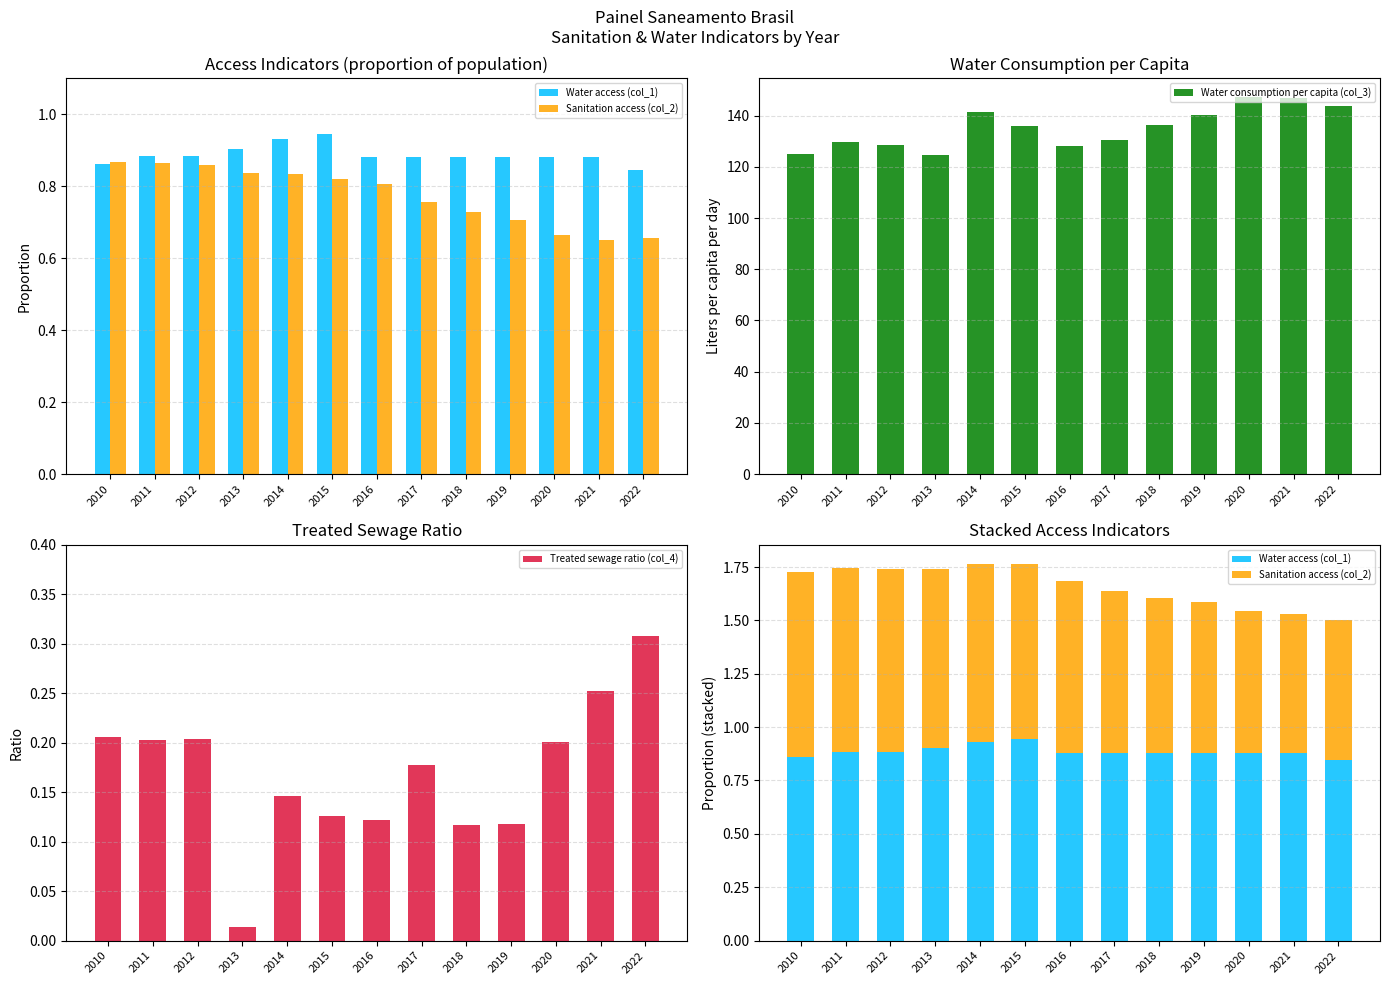

What are all the series names shown in the legend?

Water access (col_1), Sanitation access (col_2), Water consumption per capita (col_3), Treated sewage ratio (col_4)